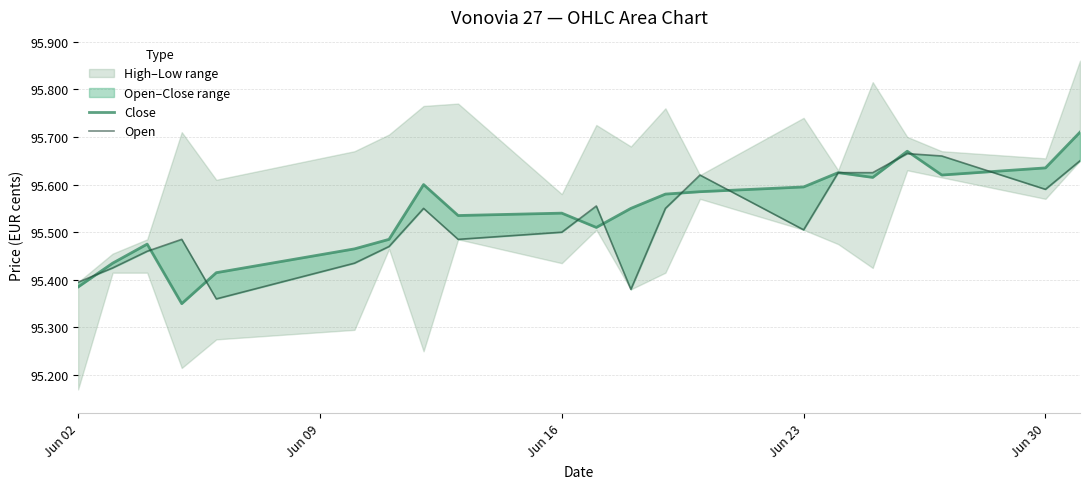

Does the chart display data point markers on the line(s)?

No